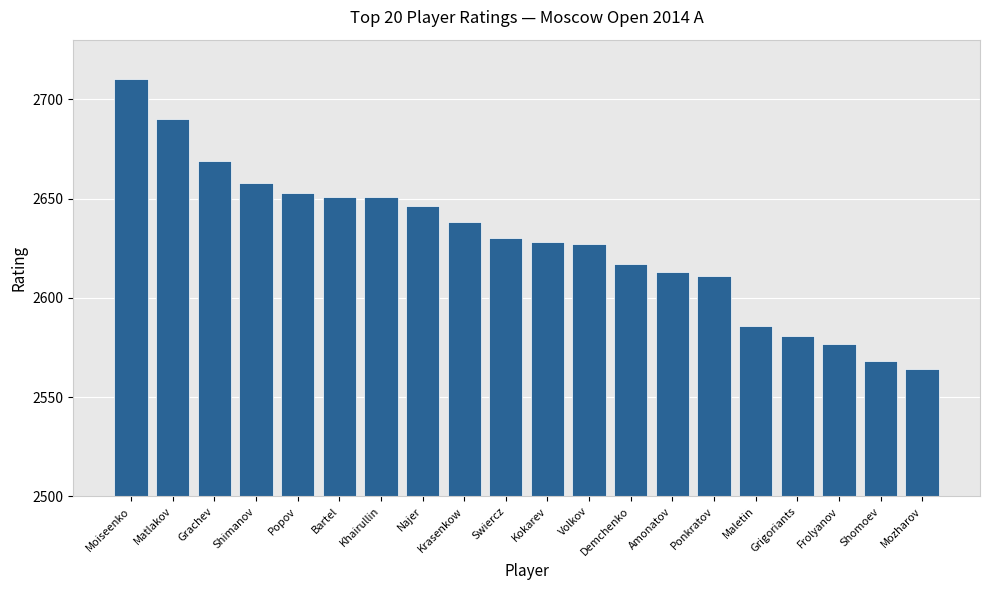

The chart shows a value of 4587 at Bartel. True or false?

False